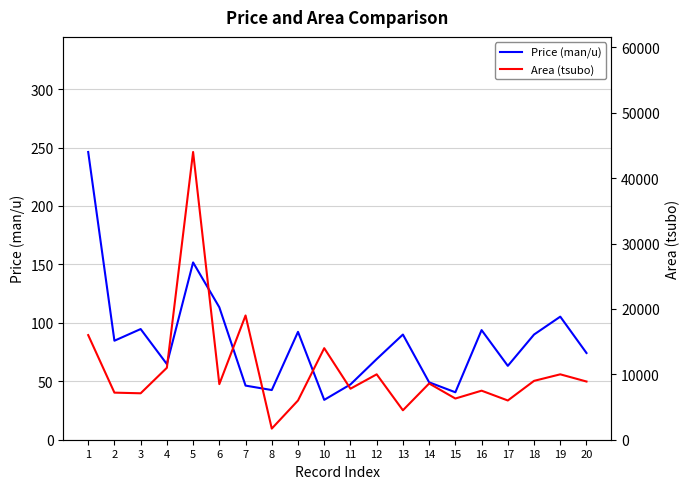

How many lines are shown in the chart?

2